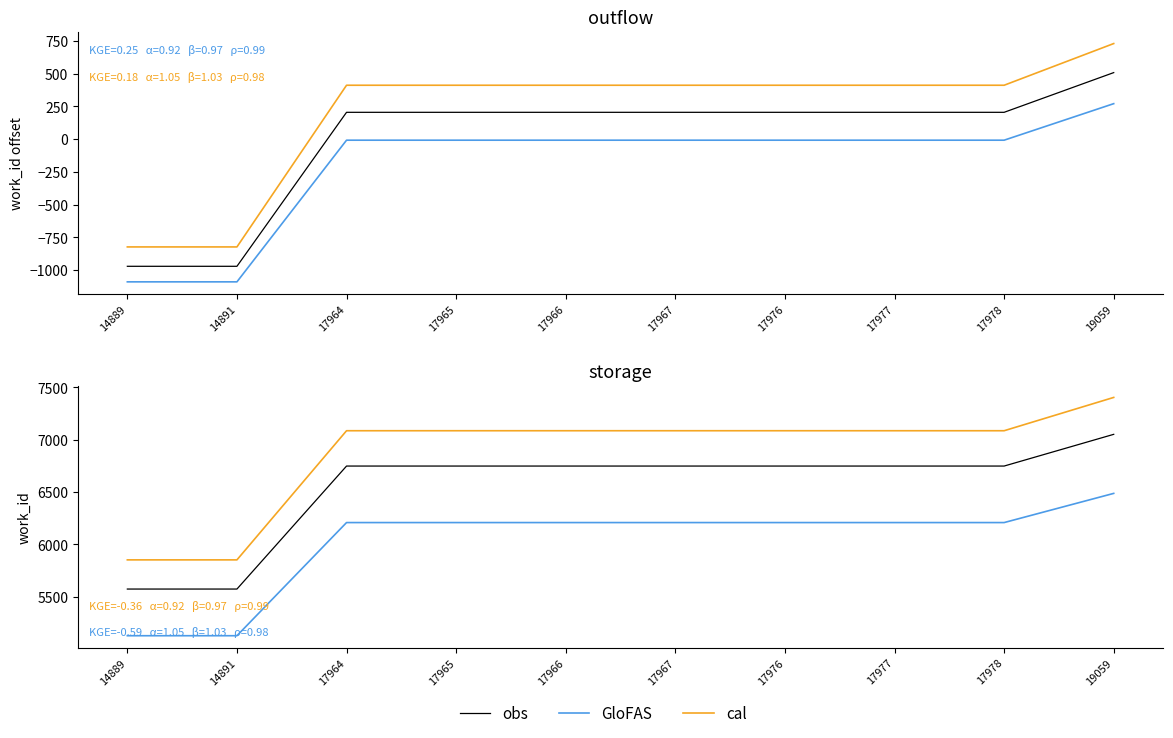

What is the minimum value shown in the chart?

5128.1